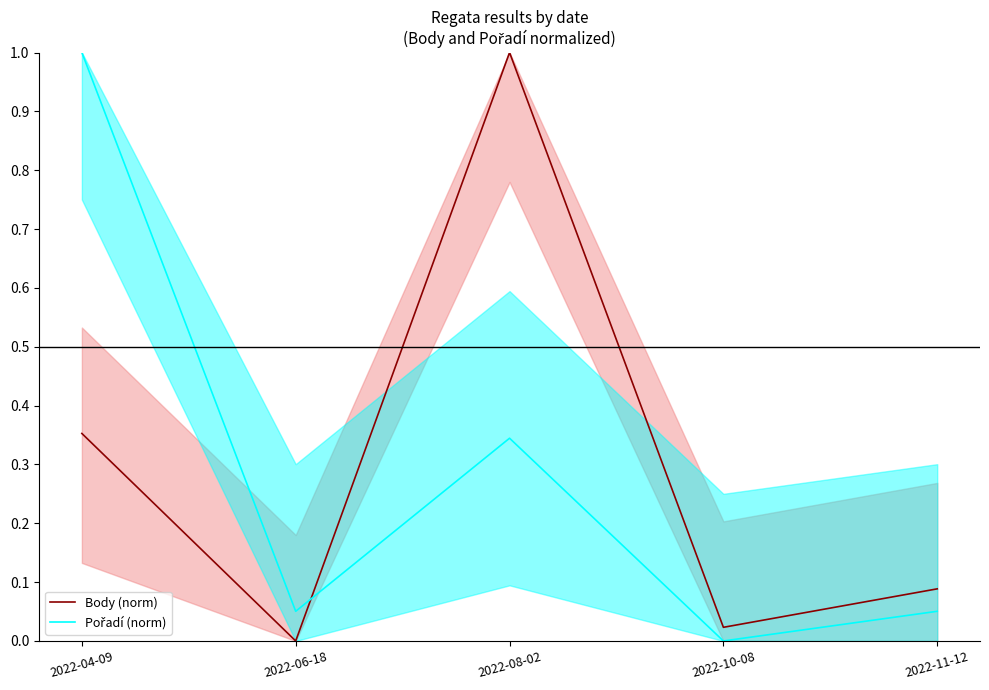

Reading left to right, what are all the values shown in this chart?

Body (norm): 2022-04-09=0.4	2022-06-18=0.0	2022-08-02=1.0	2022-10-08=0.0	2022-11-12=0.1
Pořadí (norm): 2022-04-09=1.0	2022-06-18=0.1	2022-08-02=0.3	2022-10-08=0.0	2022-11-12=0.1